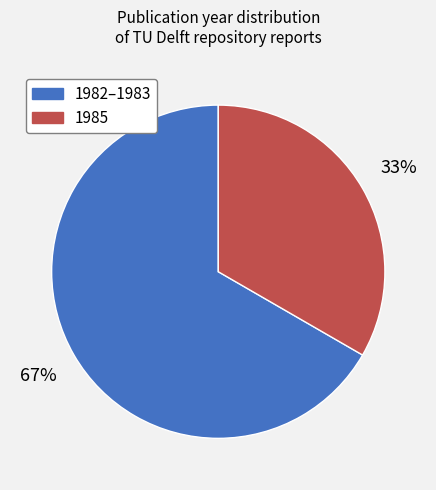

Is there any slice that represents more than half of the pie?

Yes